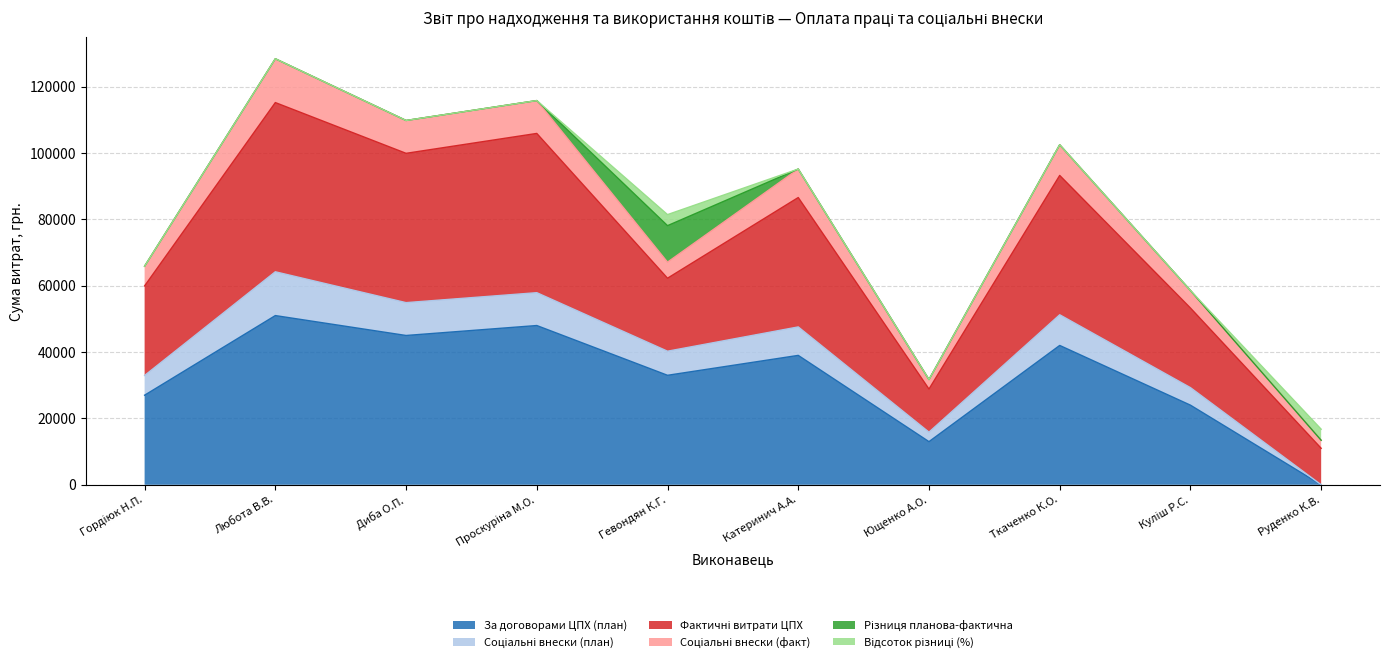

Which category has the lowest value in the За договорами ЦПХ (план) series?

Руденко К.В.